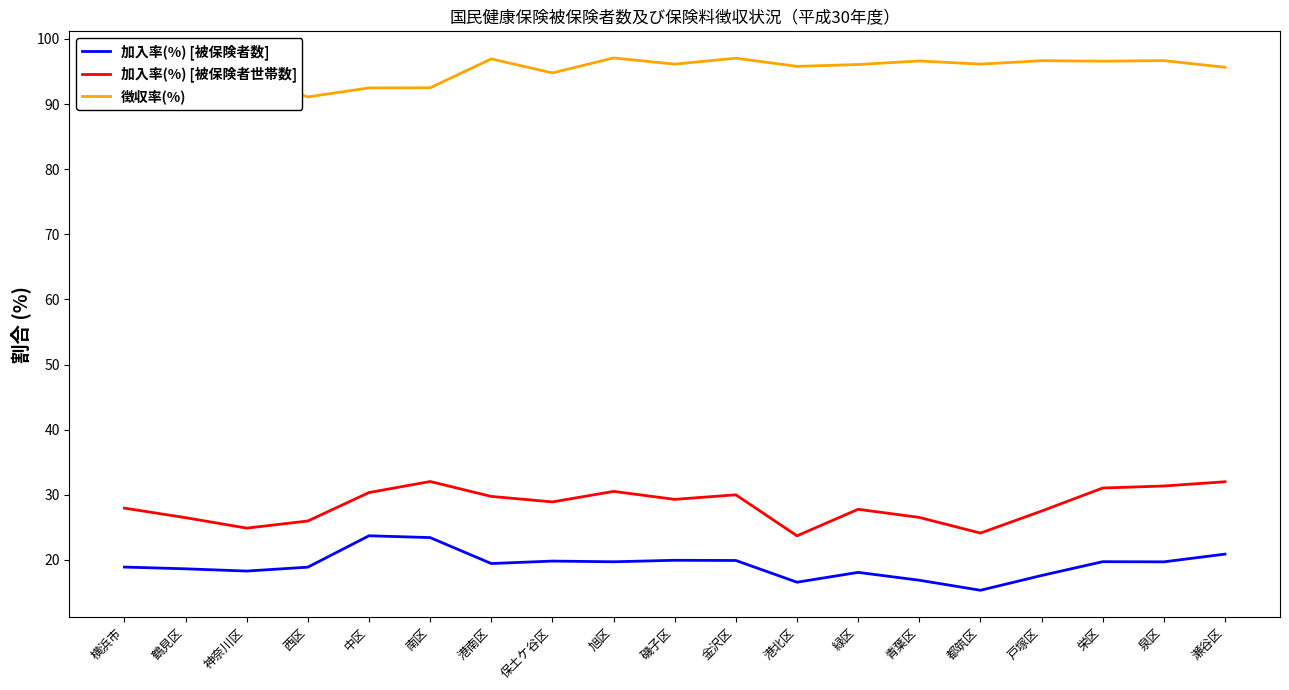

Rank the series at 青葉区 from lowest to highest value.

加入率(%) [被保険者数], 加入率(%) [被保険者世帯数], 徴収率(%)